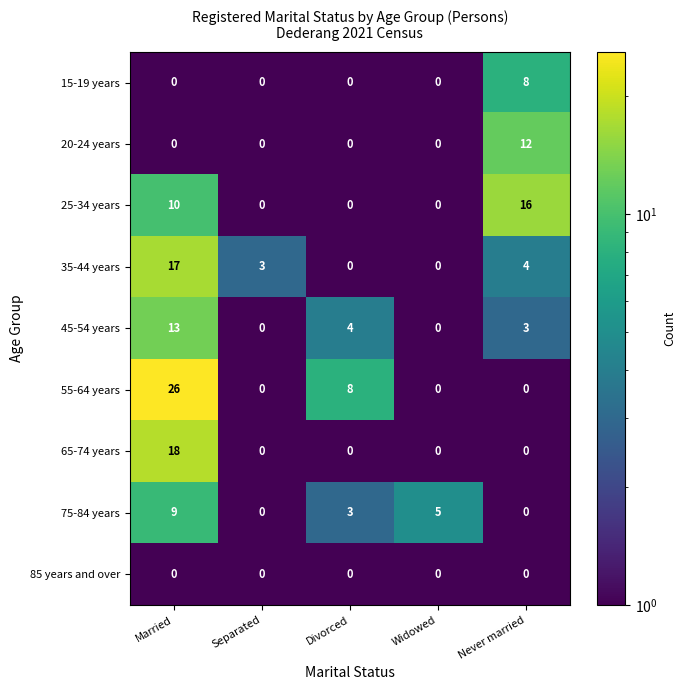

What is the total value across all series at Never married?

43